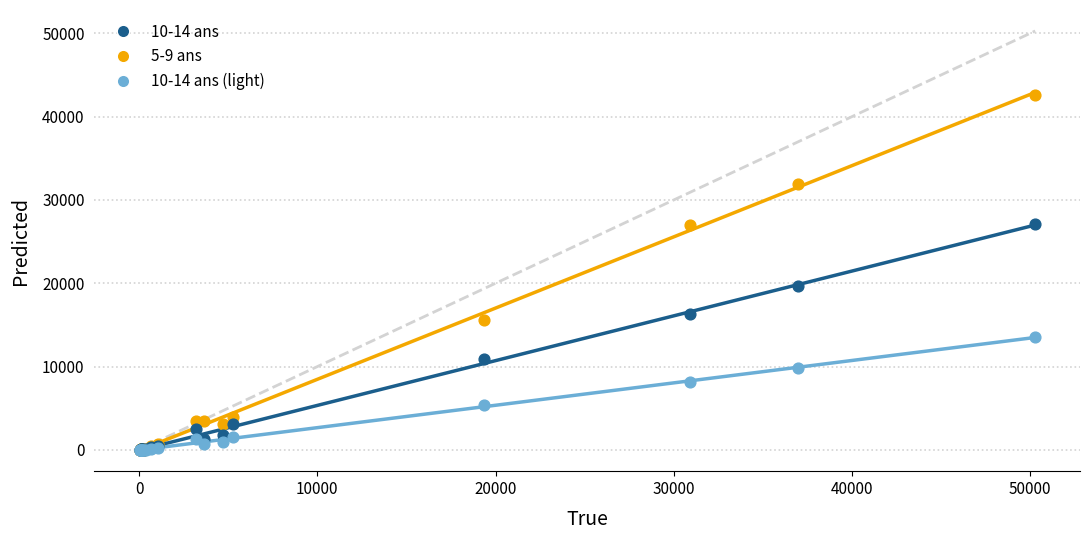

Across all series, what Y value is closest to 21313?

19669.0